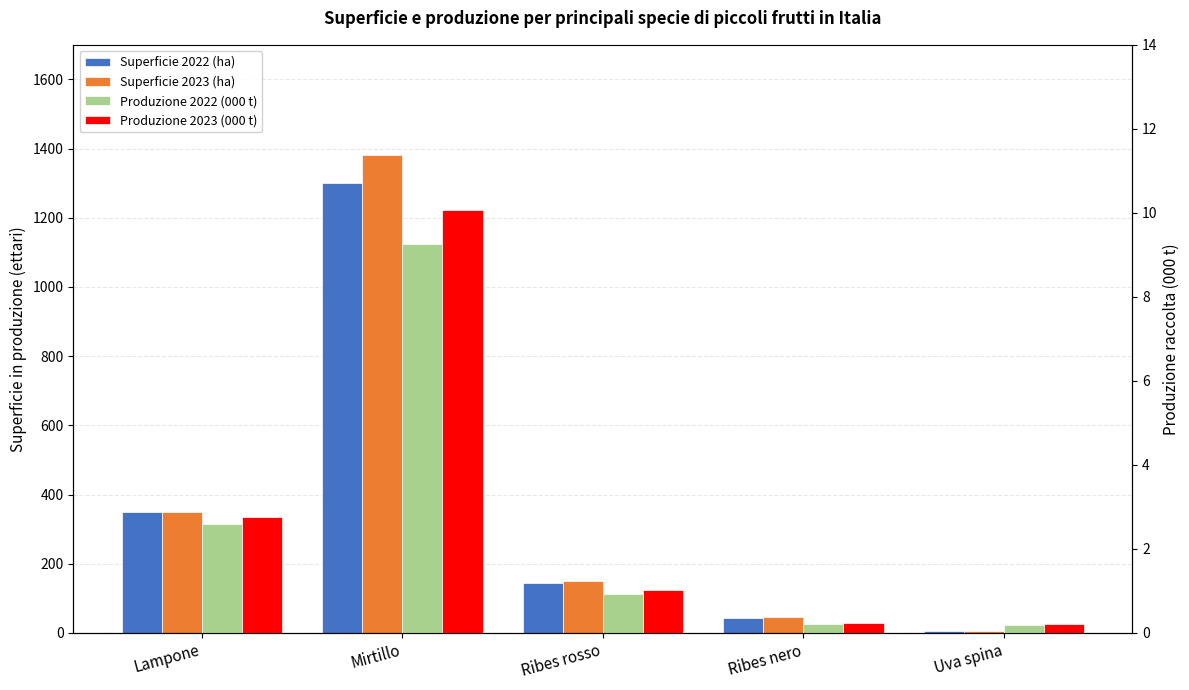

What is the maximum value for Superficie 2022 (ha)?

1302.0